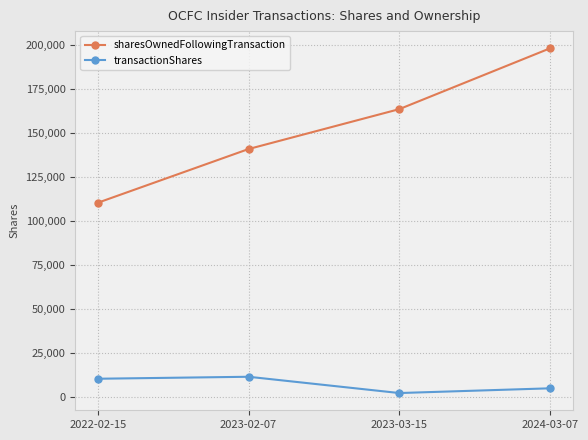

What position from the left is 2024-03-07?

4